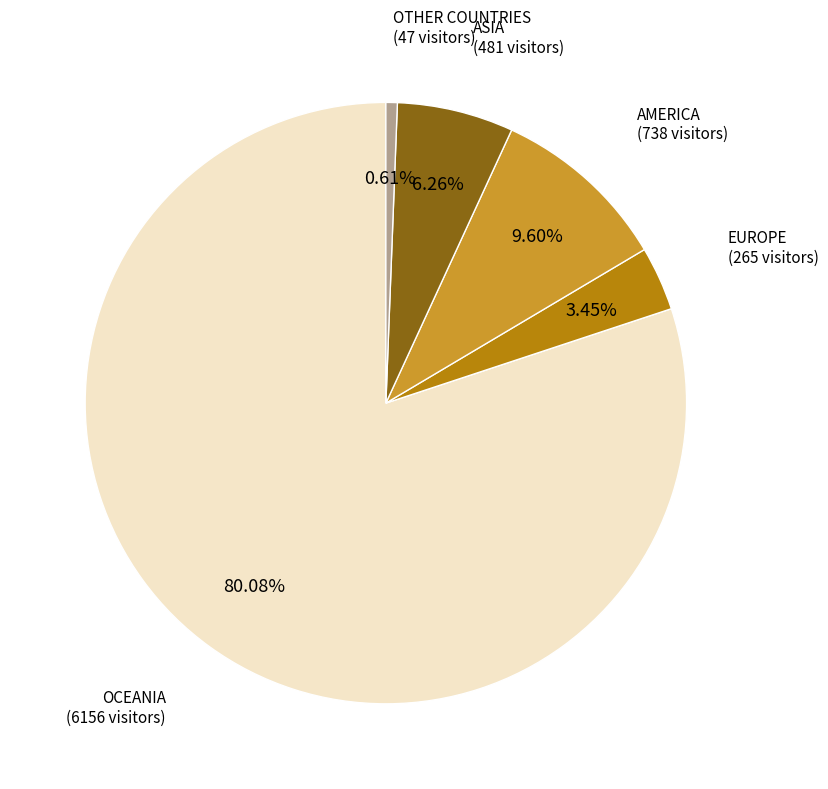

The AMERICA slice represents 21% of the pie. True or false?

False